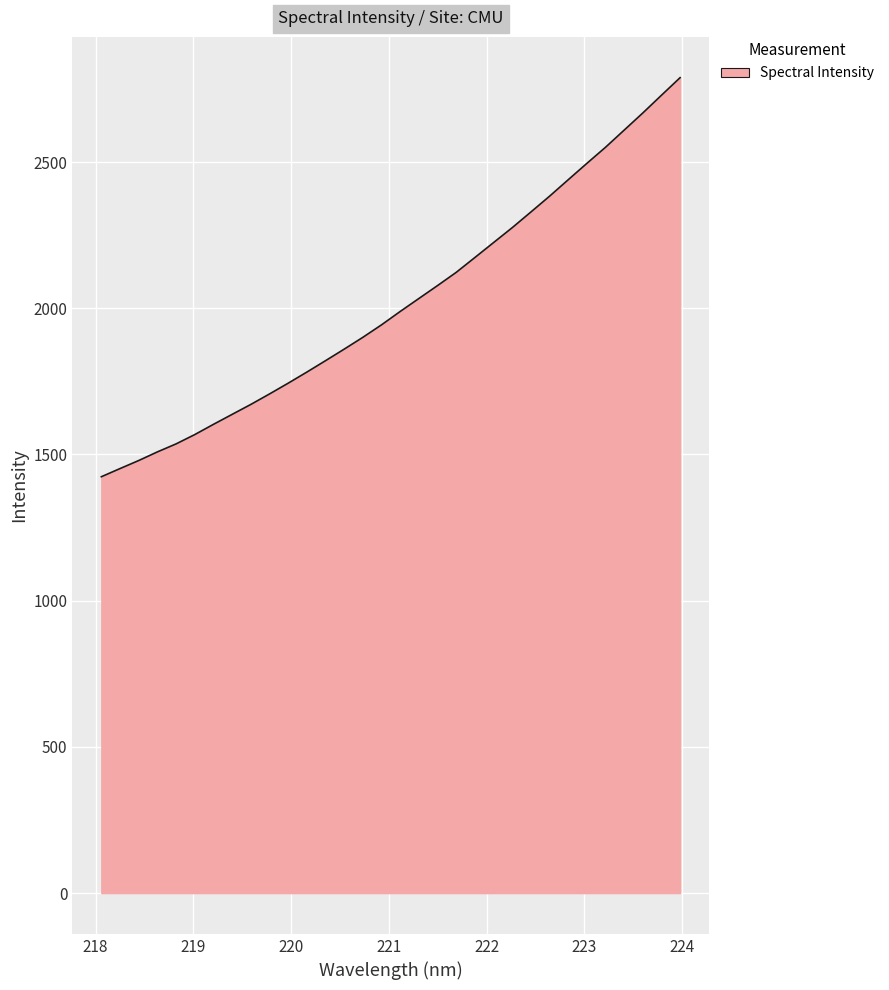

What is the smallest value displayed?

1424.0